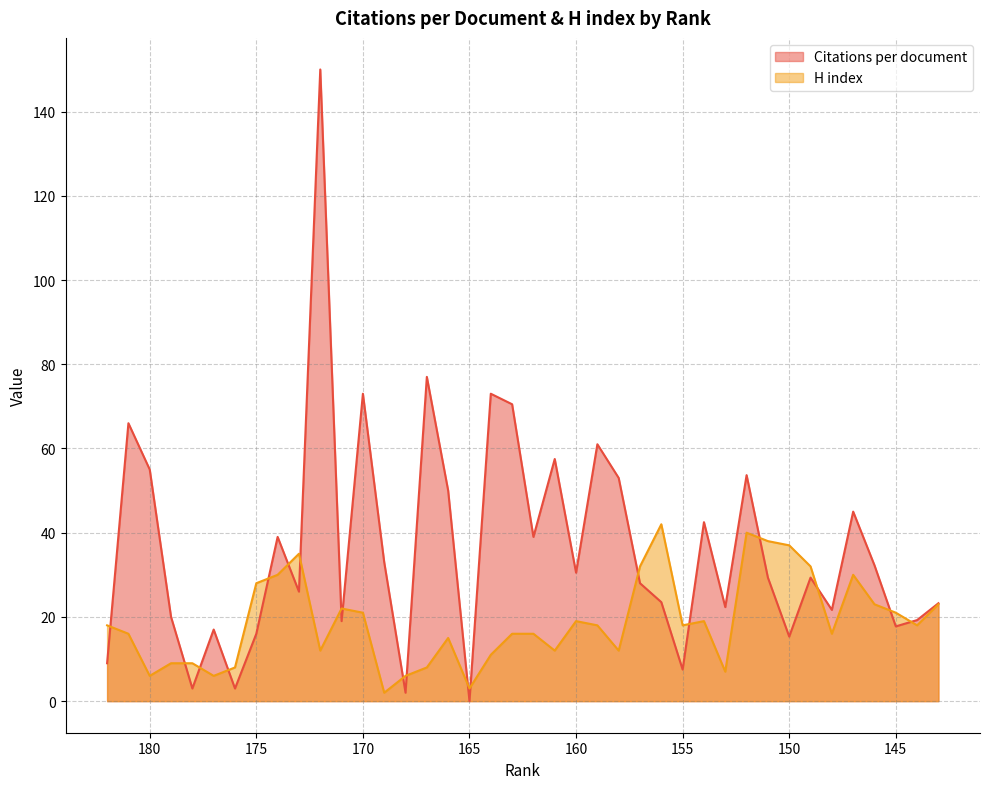

Read the H index value at 151.

38.0